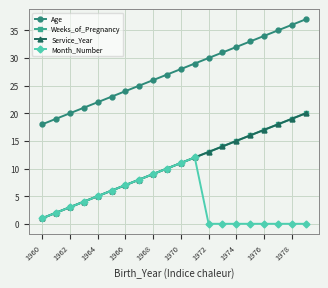

What is the average value of the Weeks_of_Pregnancy series?

10